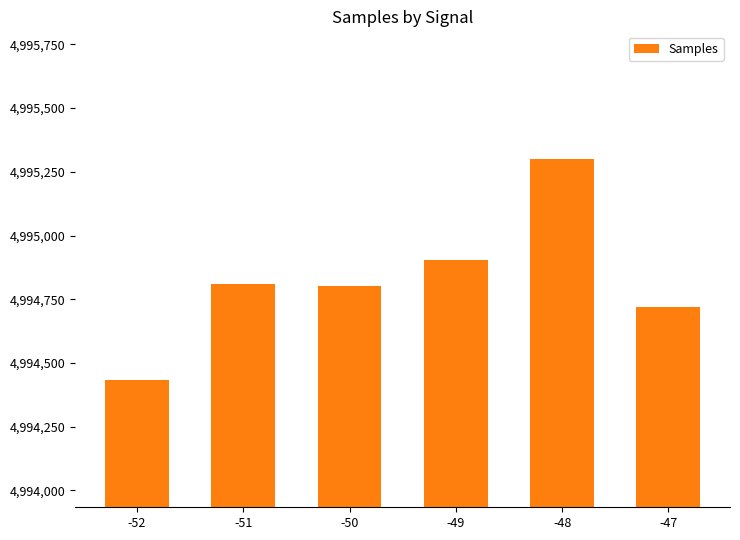

At which category does the chart reach its peak across all series?

-48